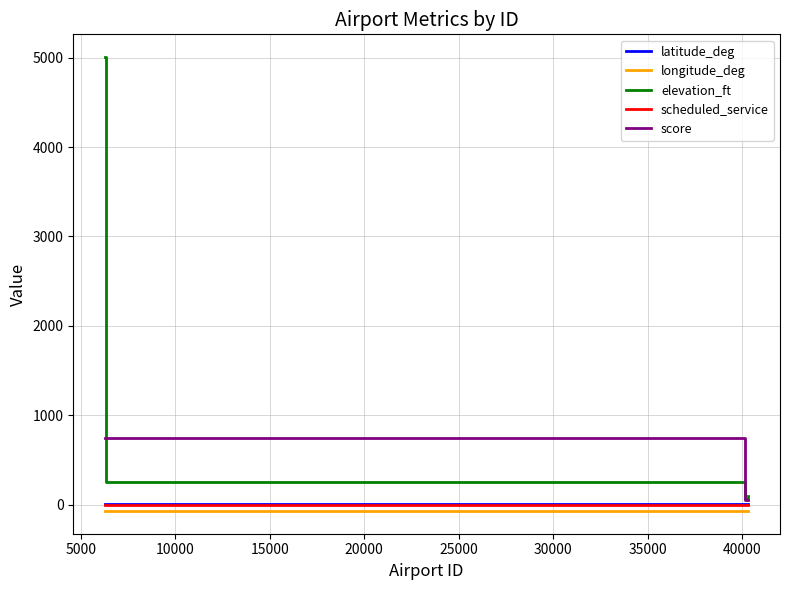

What is the difference between the second highest and minimum values in the latitude_deg series?

0.2